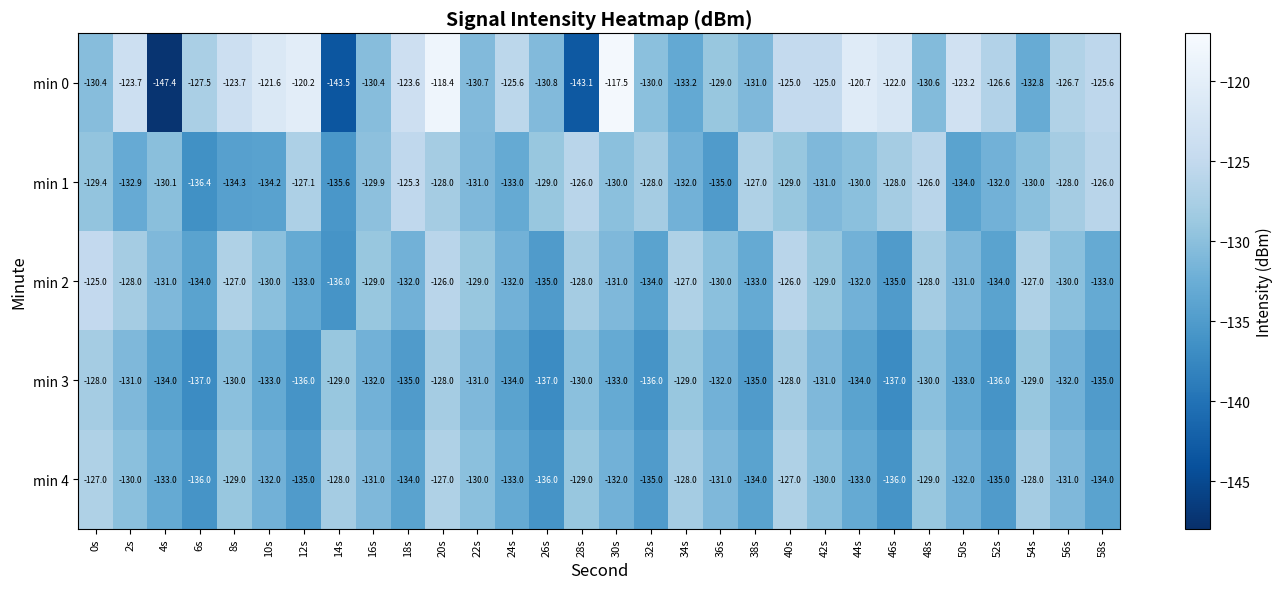

The min 2 series shows -190.7 at 30s. True or false?

False